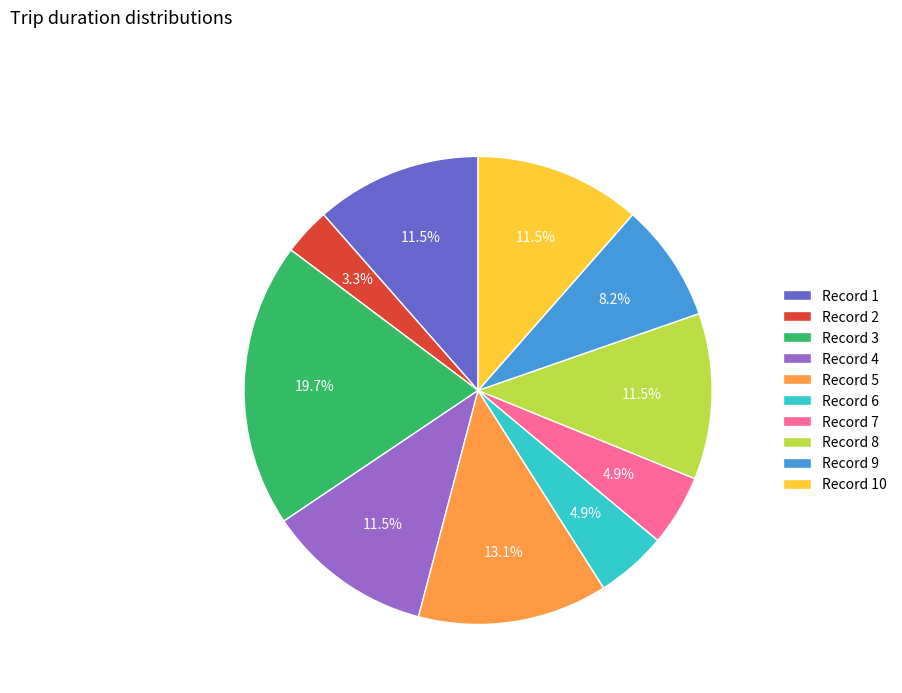

Does Record 6 account for over 50% of the chart?

No